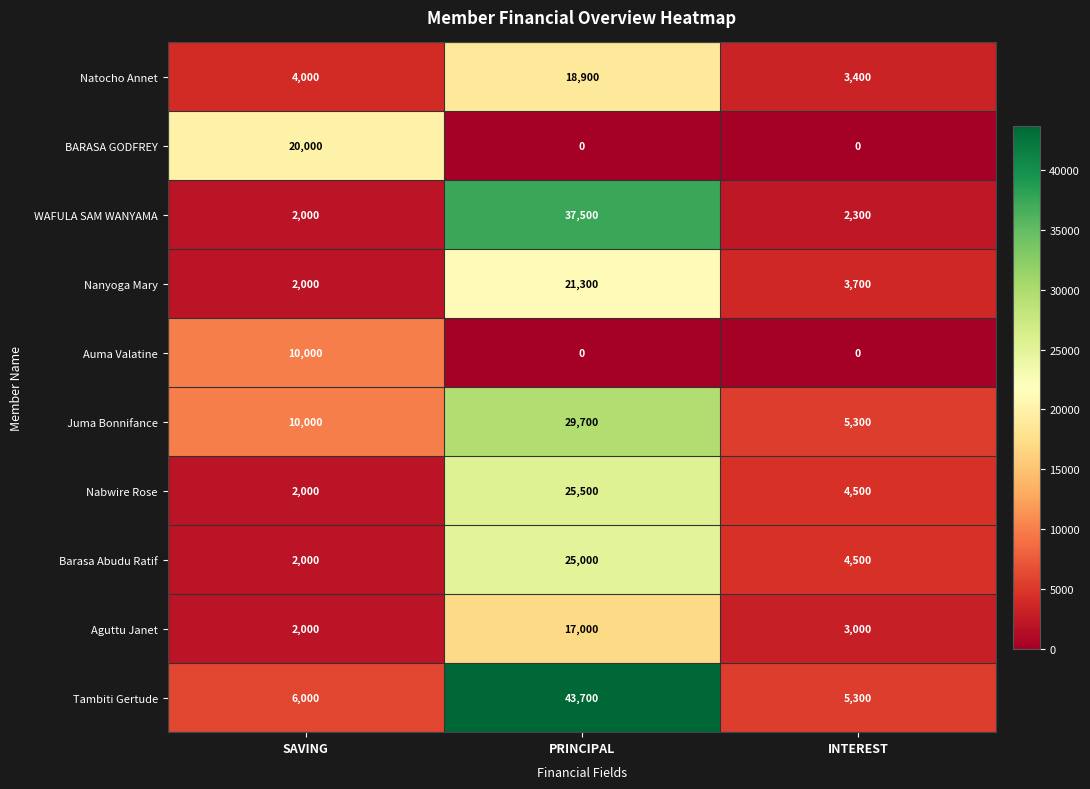

The Tambiti Gertude series shows 3004 at SAVING. True or false?

False